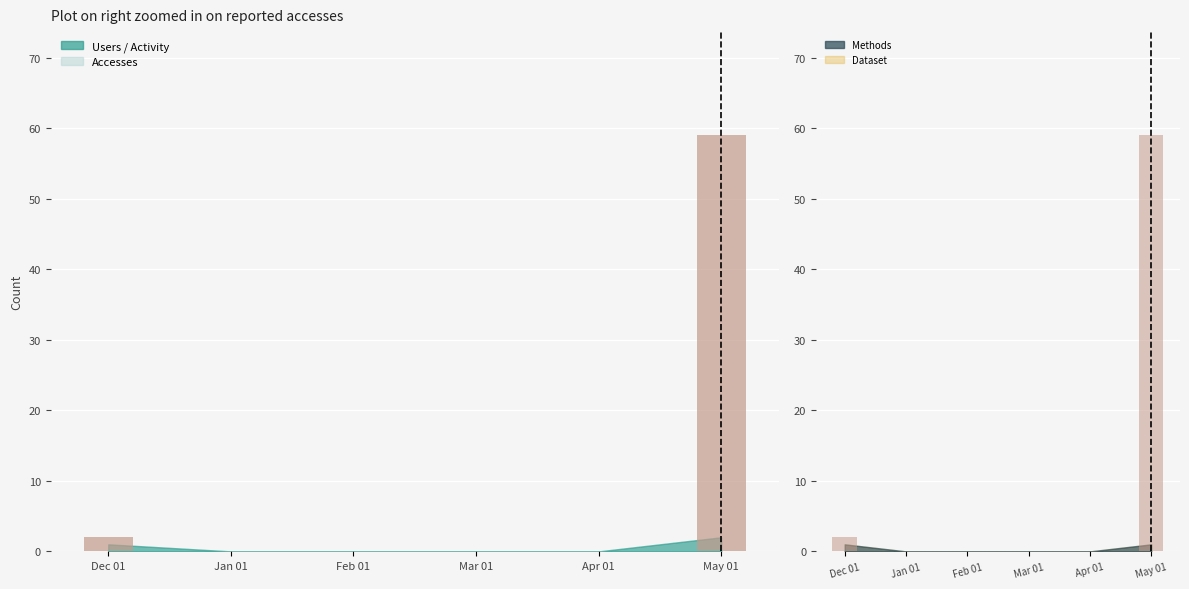

What is the change in value from Dec 01 to Apr 01?

-2